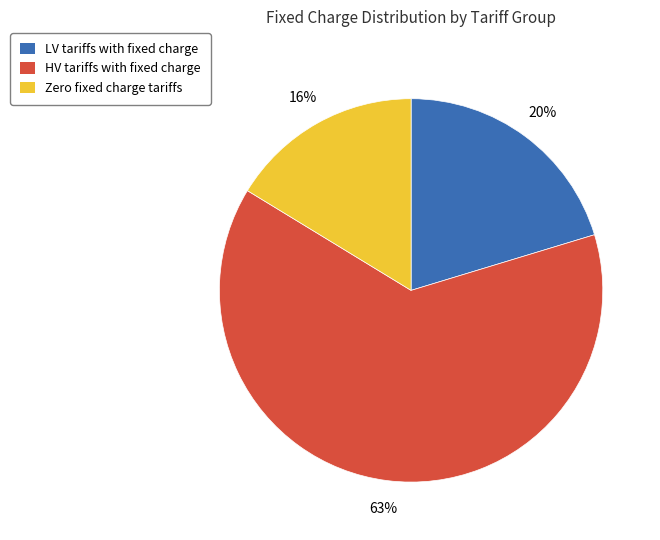

To the nearest percent, what is the difference between the largest and smallest slice percentages?

47%